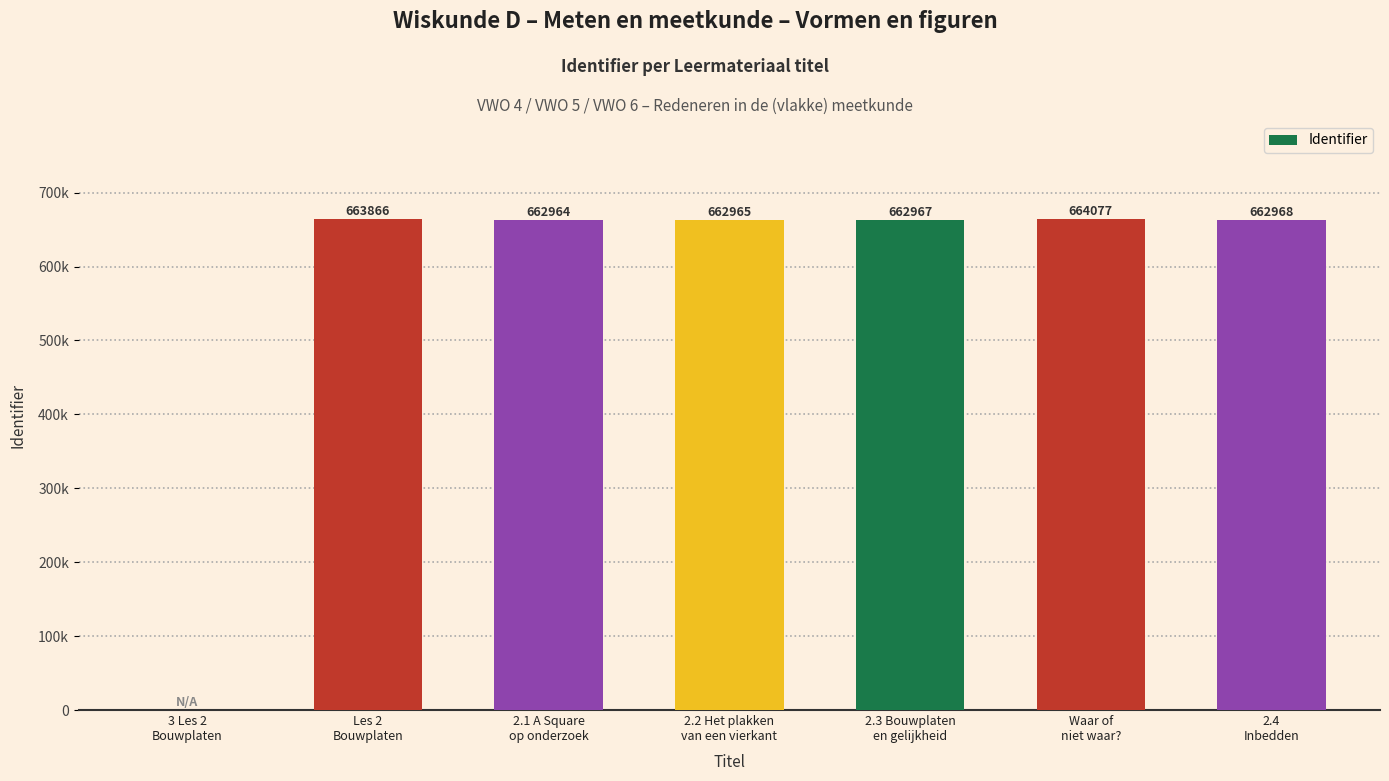

What position from the right is 2.4
Inbedden?

1